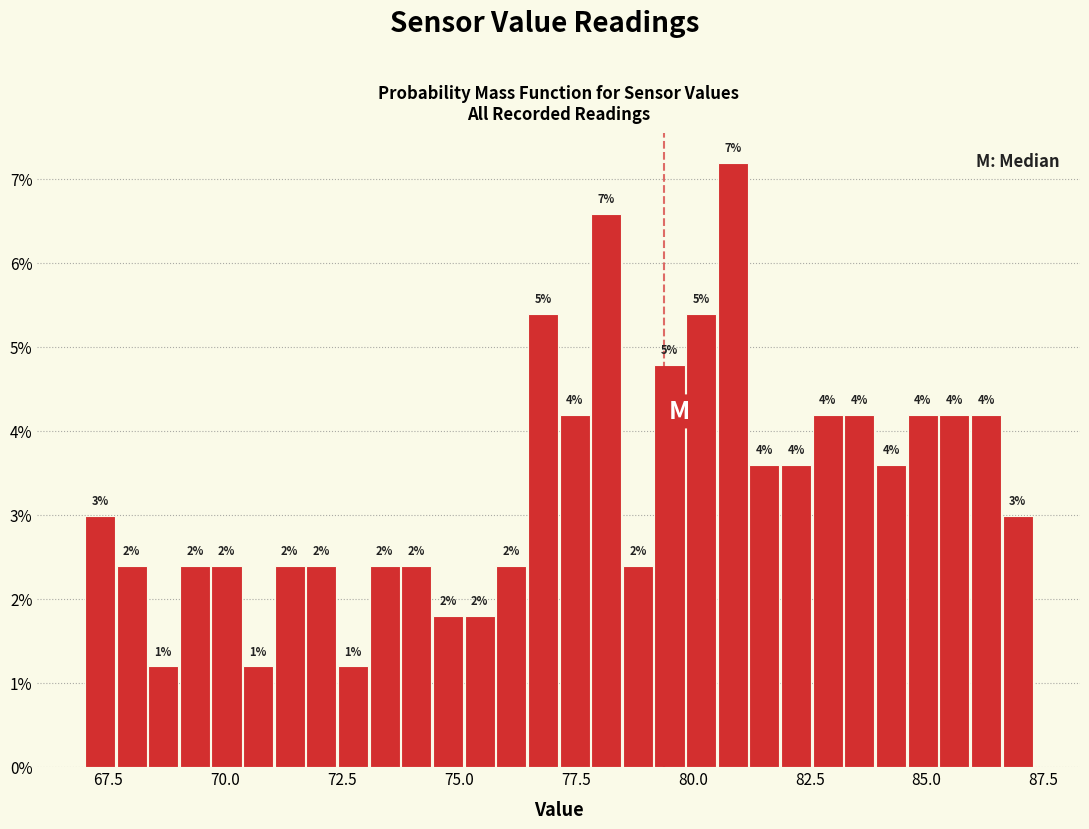

Read against the x-axis, roughly where is the centre of the tallest bar?

81.0